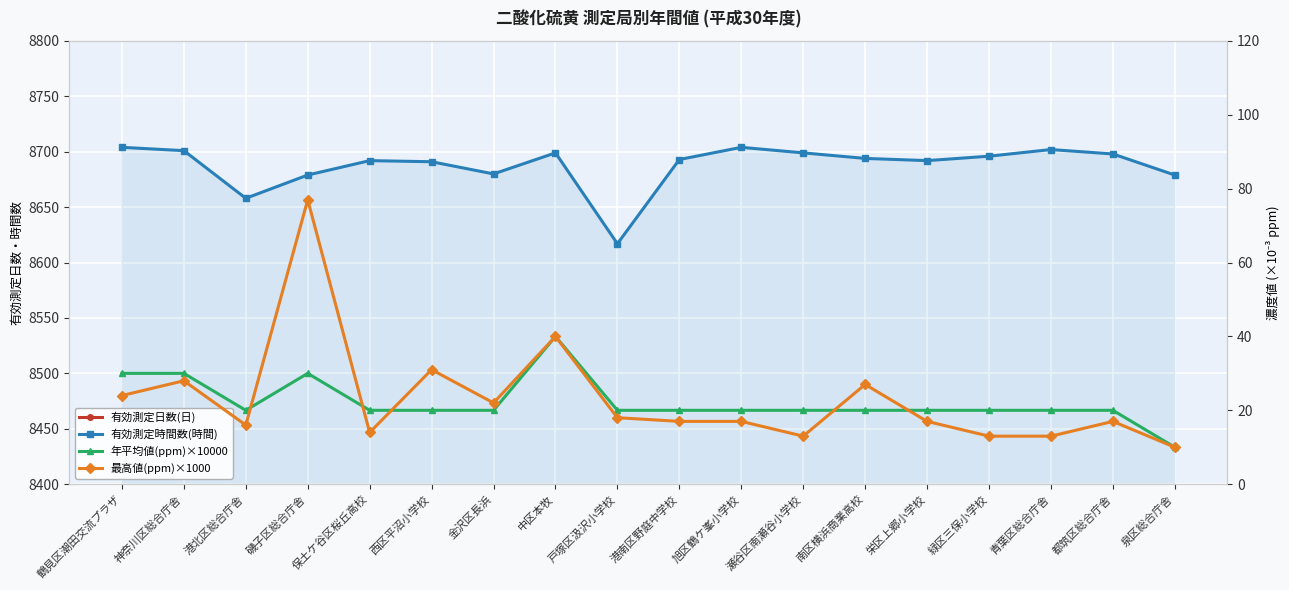

Reading left to right, transcribe all the data shown in this chart.

有効測定日数(日): 365	364	360	364	365	365	364	365	361	365	365	364	365	364	365	364	364	364
有効測定時間数(時間): 8704	8701	8658	8679	8692	8691	8680	8699	8617	8693	8704	8699	8694	8692	8696	8702	8698	8679
年平均値(ppm)×10000: 30	30	20	30	20	20	20	40	20	20	20	20	20	20	20	20	20	10
最高値(ppm)×1000: 24	28	16	77	14	31	22	40	18	17	17	13	27	17	13	13	17	10